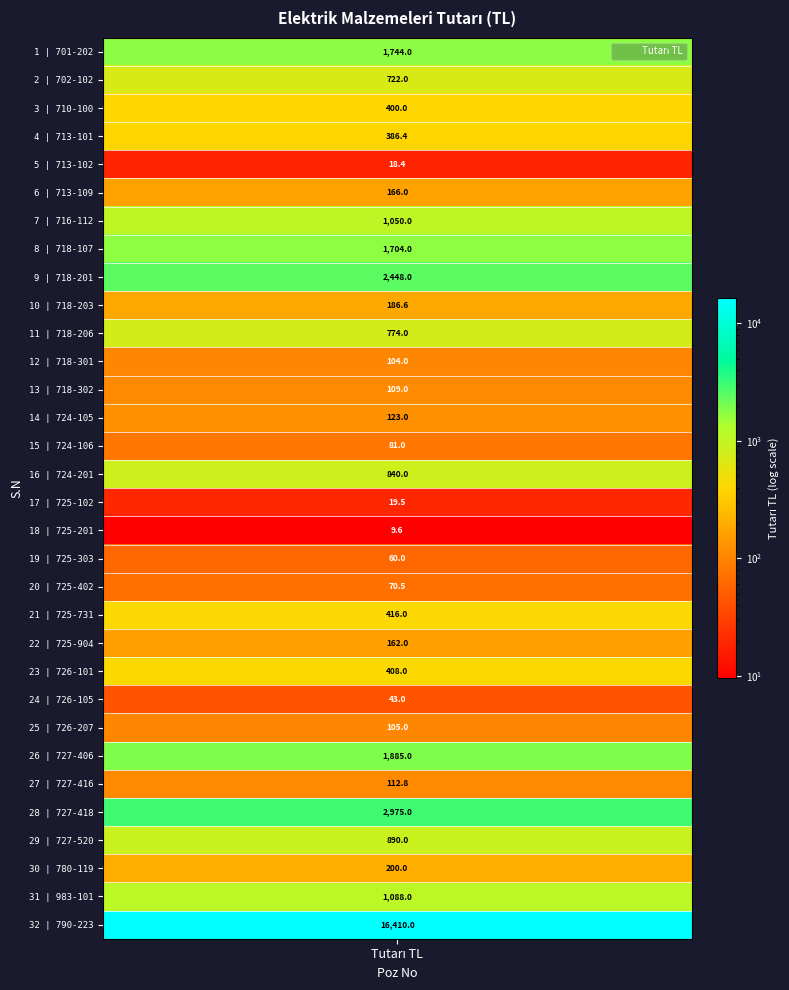

The value at 725-402 is 70.5. True or false?

True